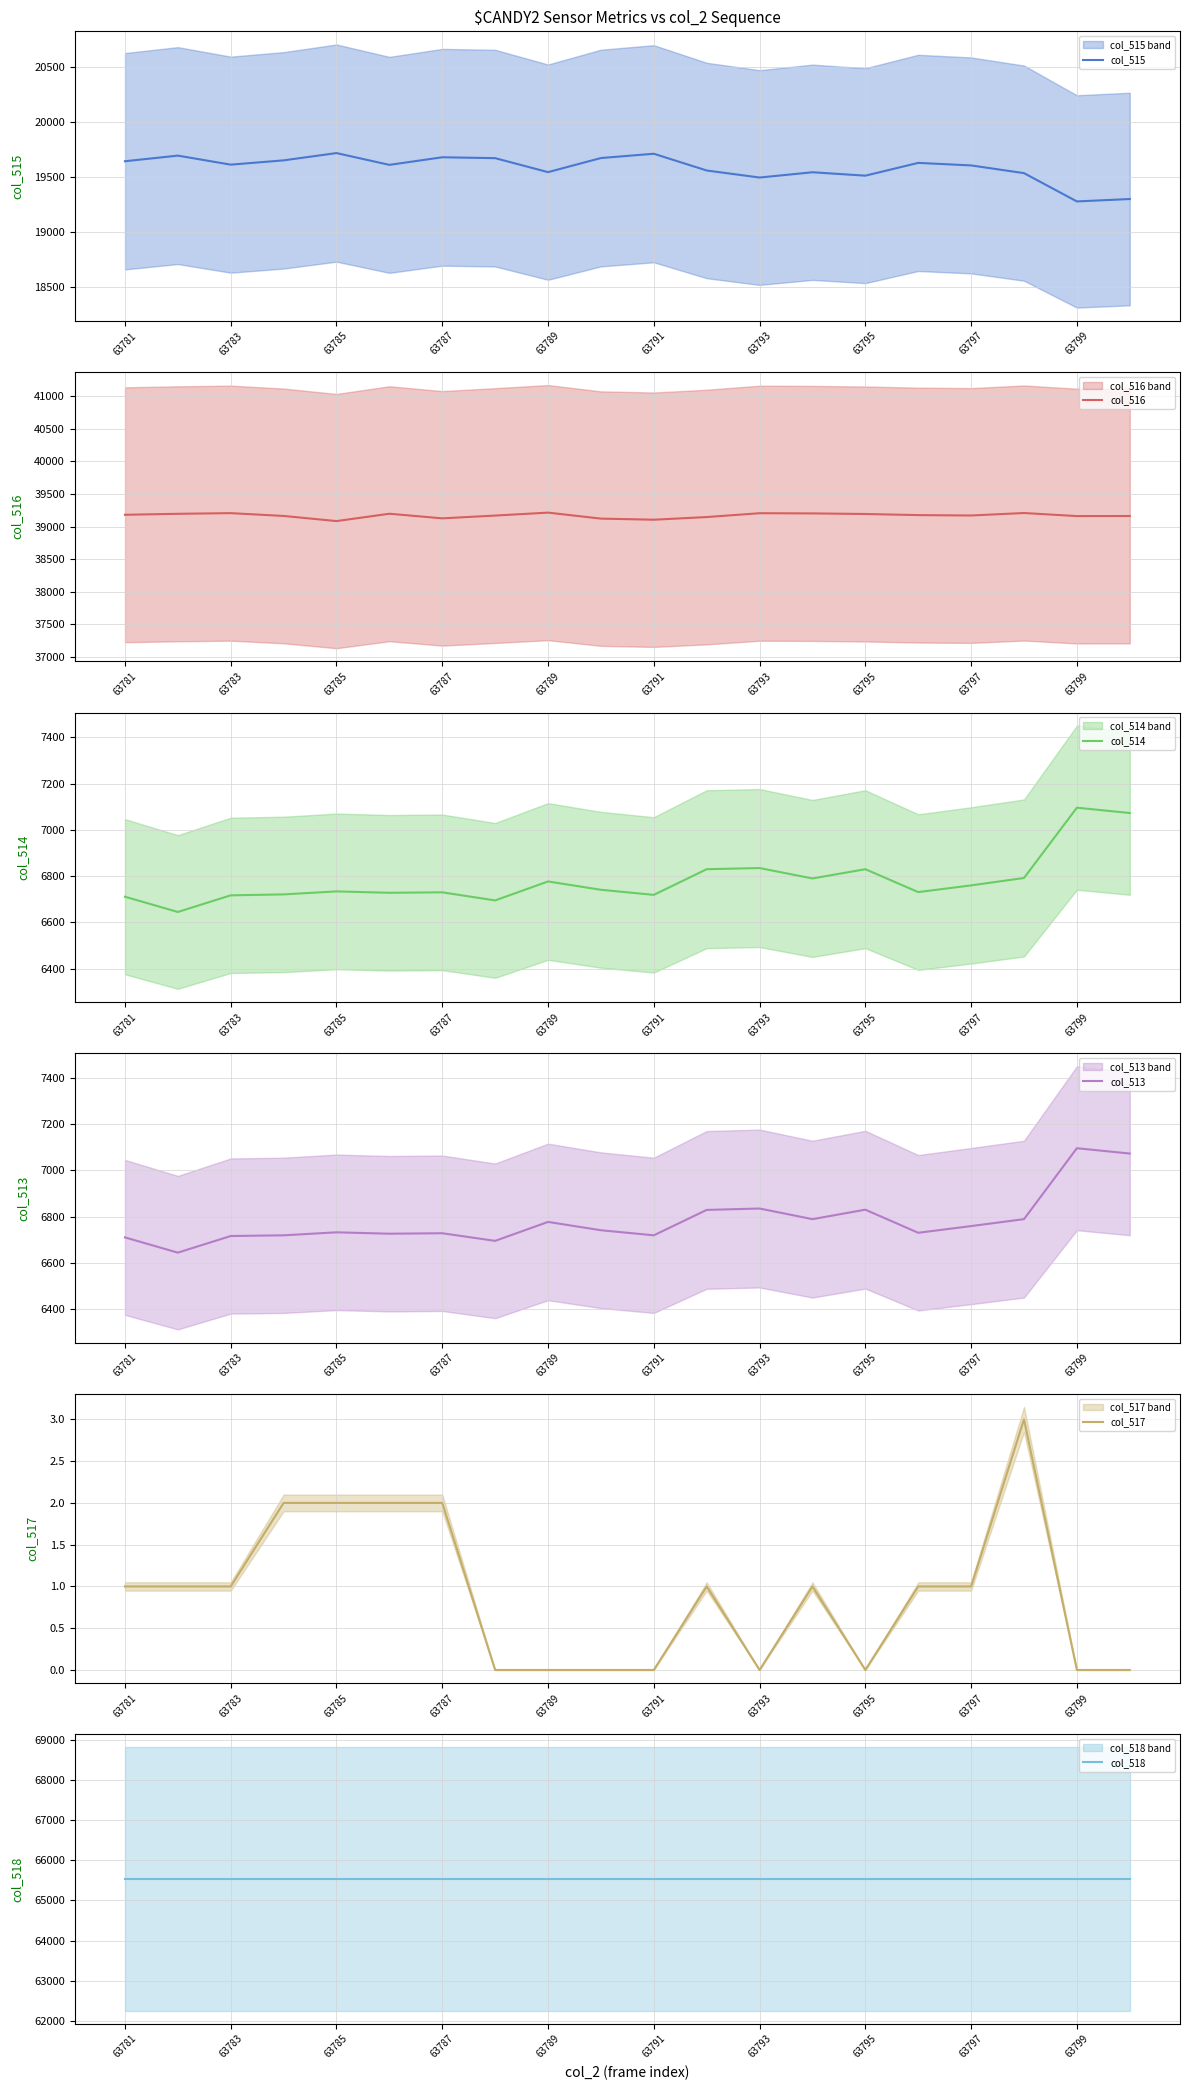

What is the minimum value for col_515?

19278